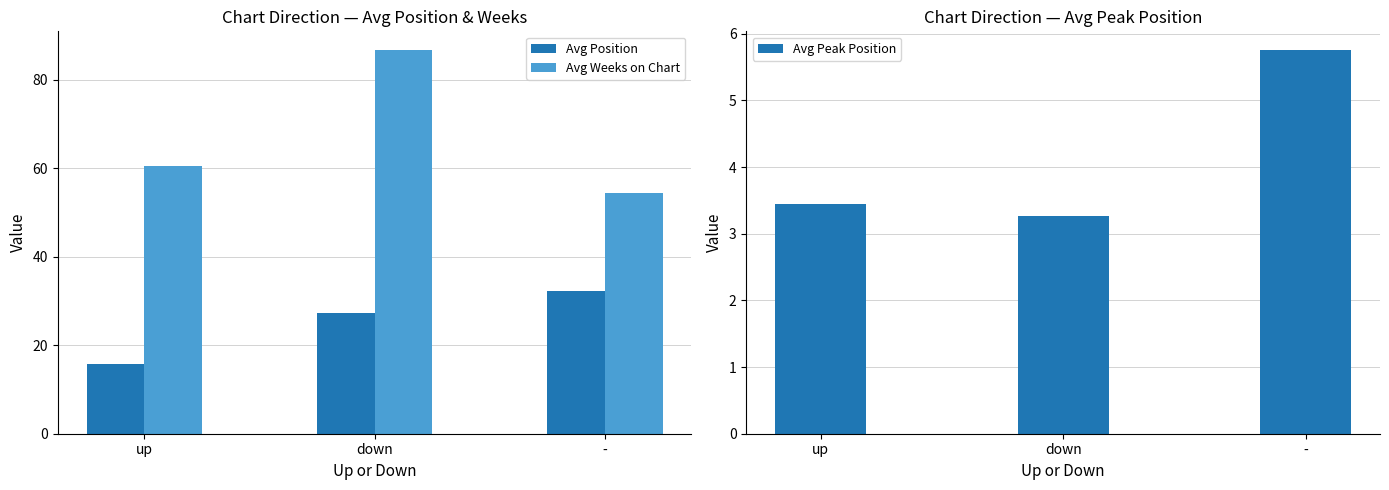

Which category has the lowest value in the Avg Weeks on Chart series?

-